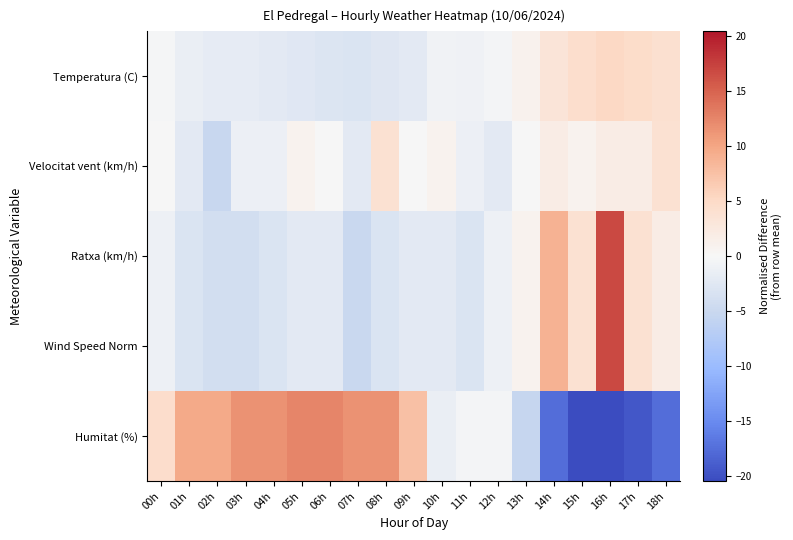

How many categories are shown in the chart?

19